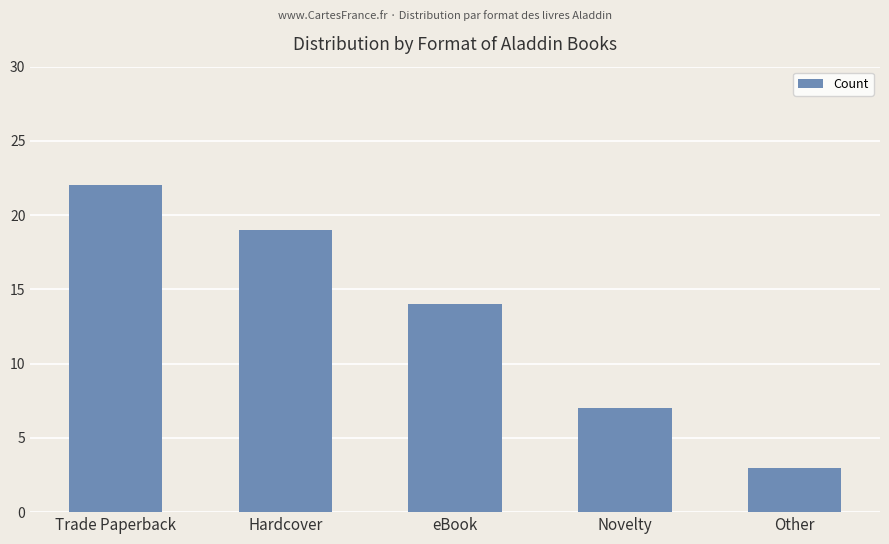

What is the approximate value at Other?

3